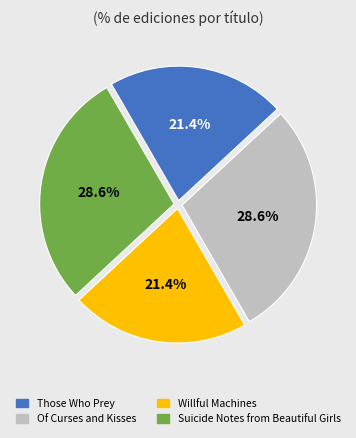

Approximately how many times larger is the value at Of Curses and Kisses compared to Suicide Notes from Beautiful Girls?

1.0